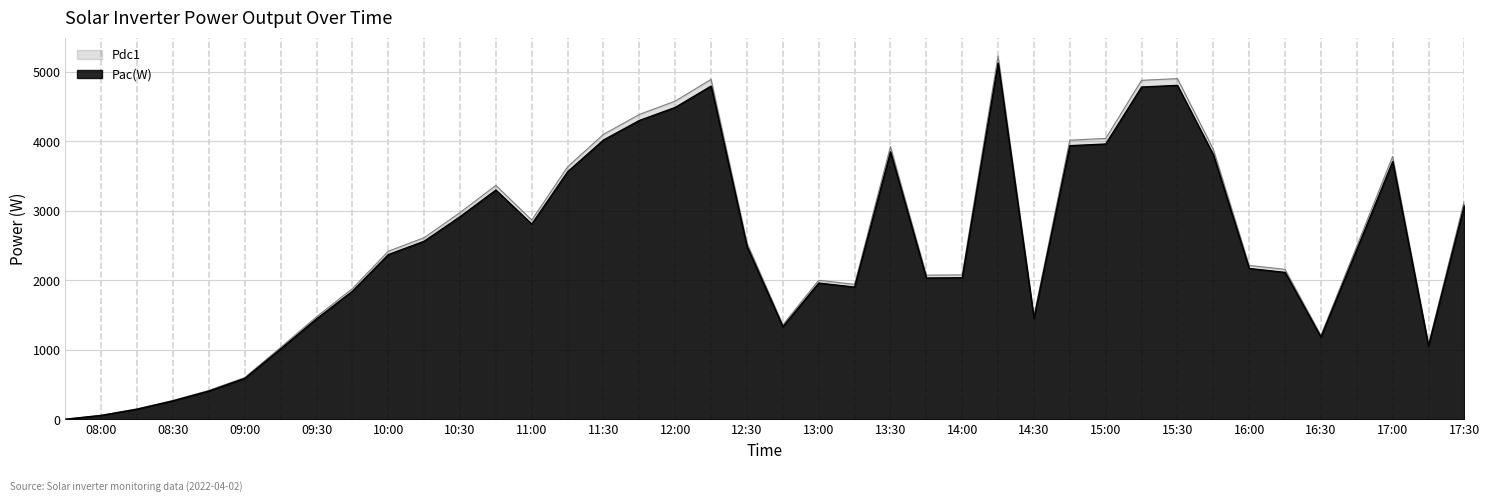

What is the difference between the highest and lowest values at 16:30?

23.8